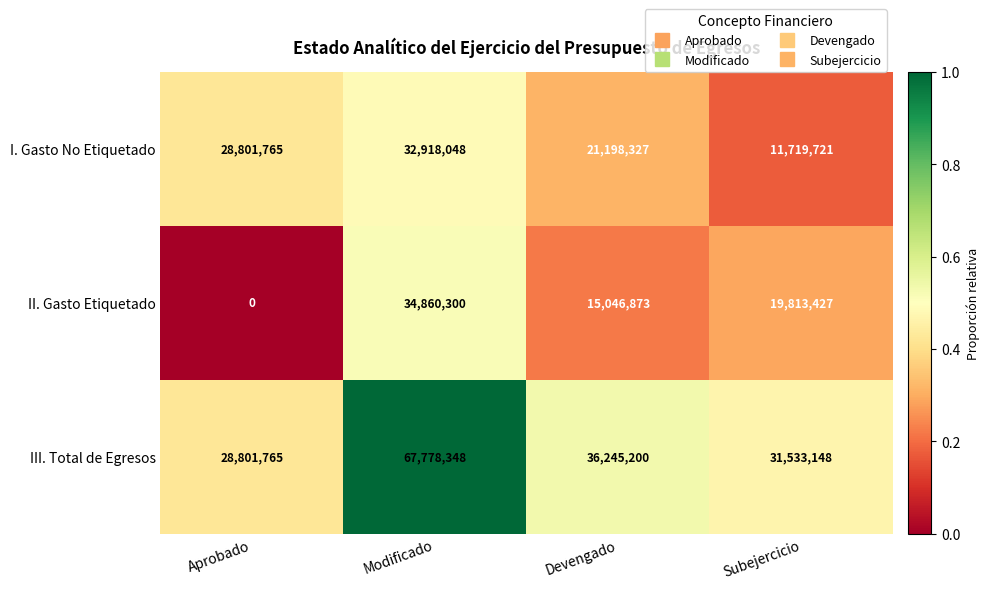

What is the total value across all series at Subejercicio?

63066296